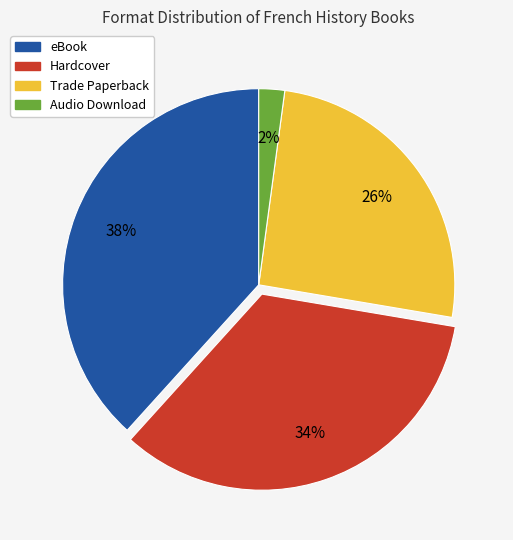

True or false: Audio Download accounts for 2% of the total.

True